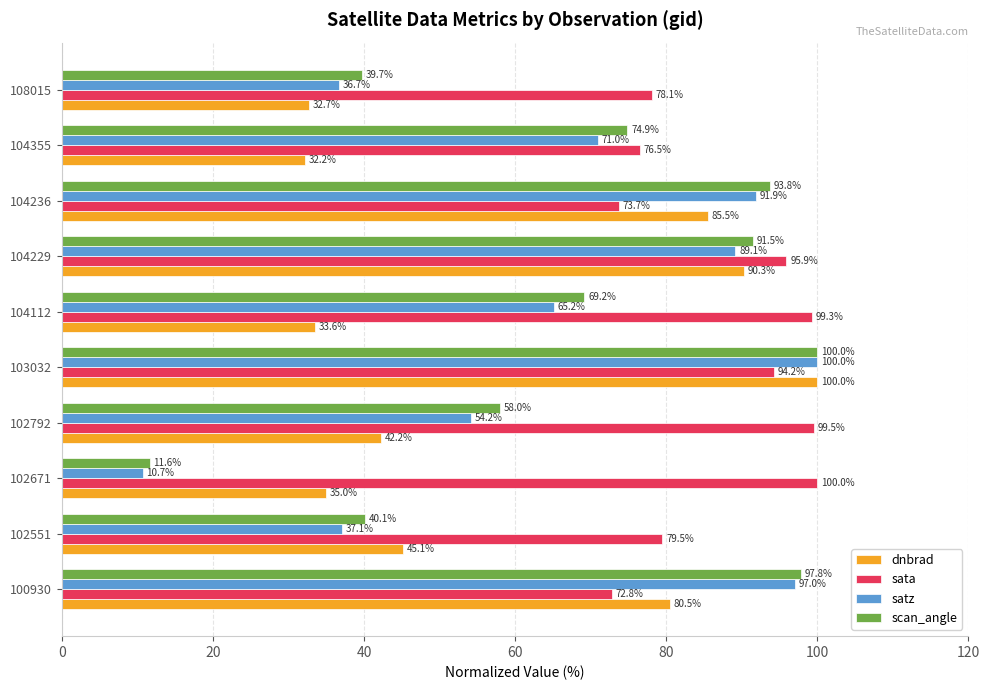

List the labels in order of satz value, largest first.

103032, 100930, 104236, 104229, 104355, 104112, 102792, 102551, 108015, 102671